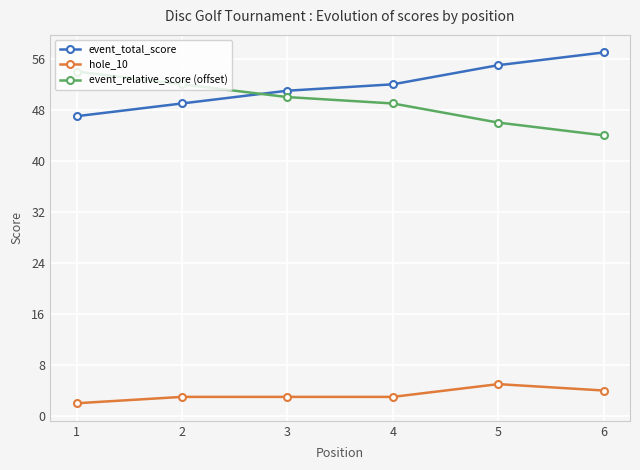

What is the difference between the maximum and minimum values in the hole_10 series?

3